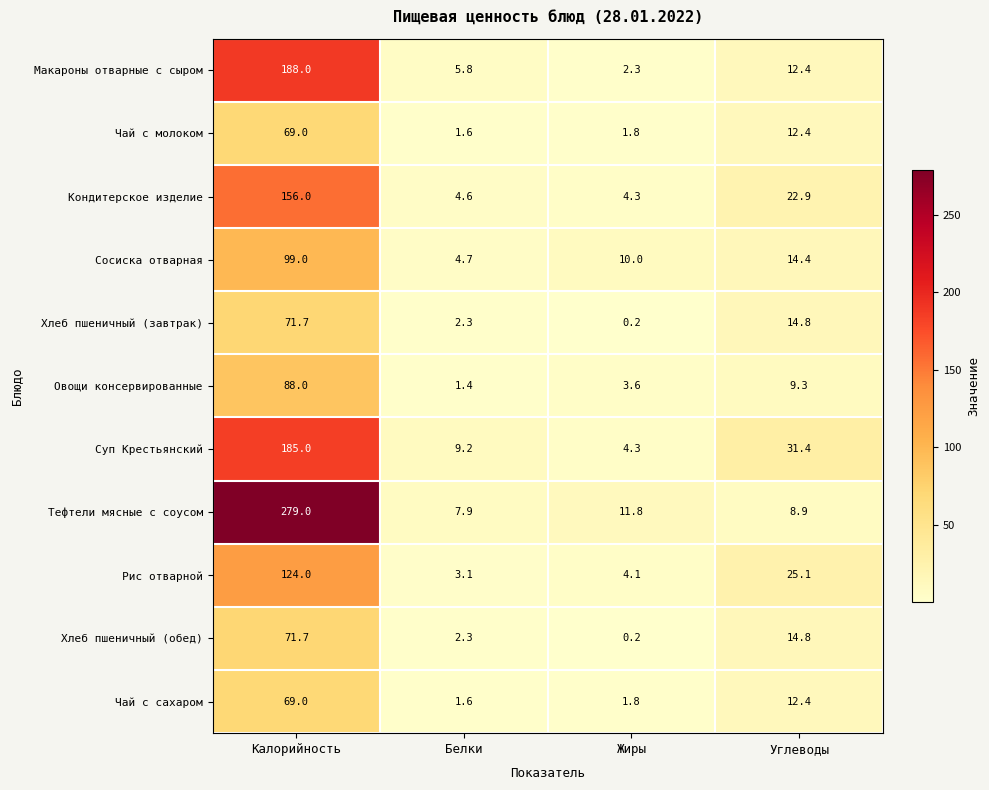

At which category is the sum across all series the highest?

Калорийность